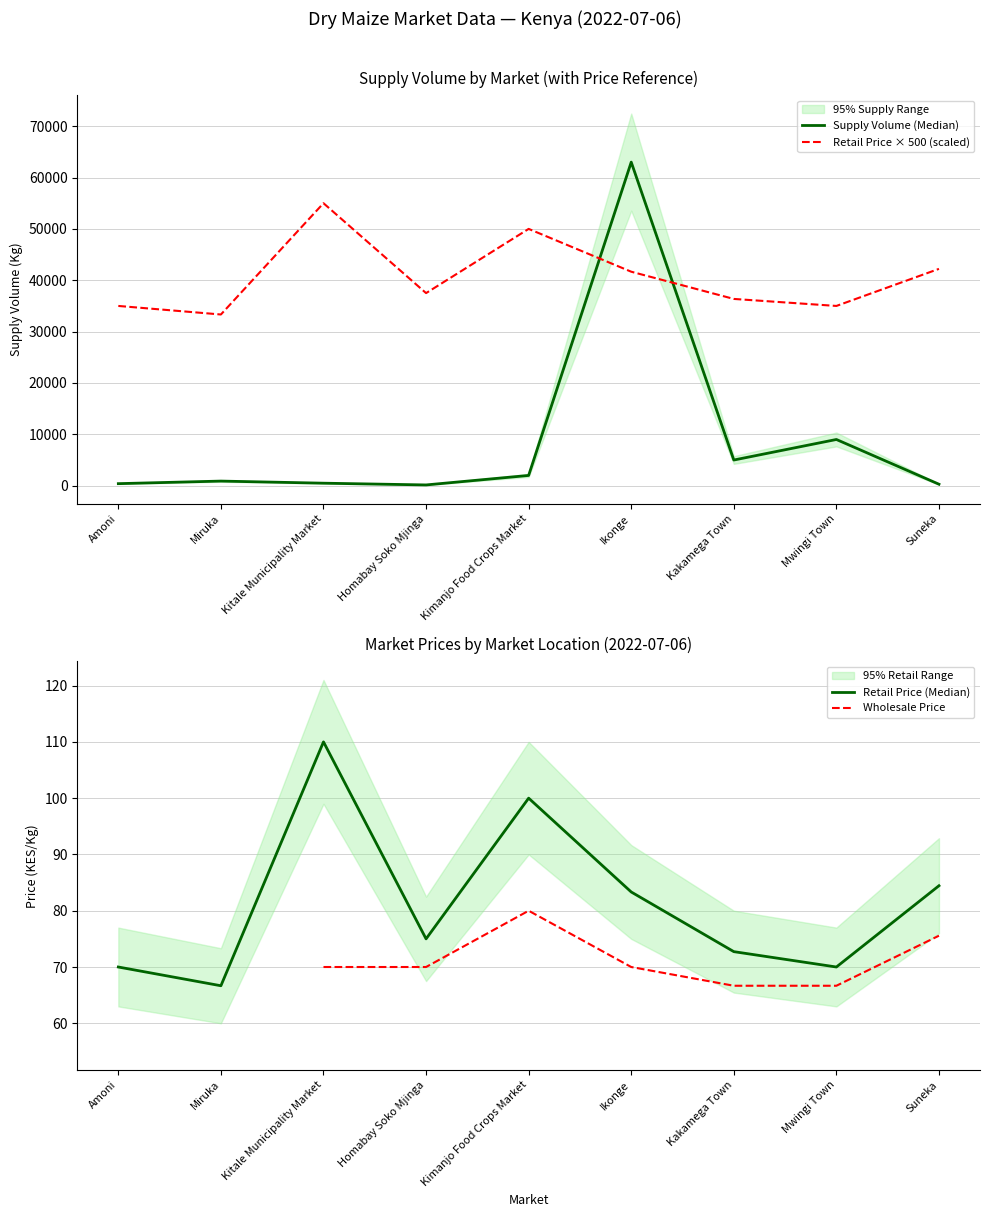

List the labels in order of Supply Volume (Median) value, largest first.

Ikonge, Mwingi Town, Kakamega Town, Kimanjo Food Crops Market, Miruka, Kitale Municipality Market, Amoni, Suneka, Homabay Soko Mjinga